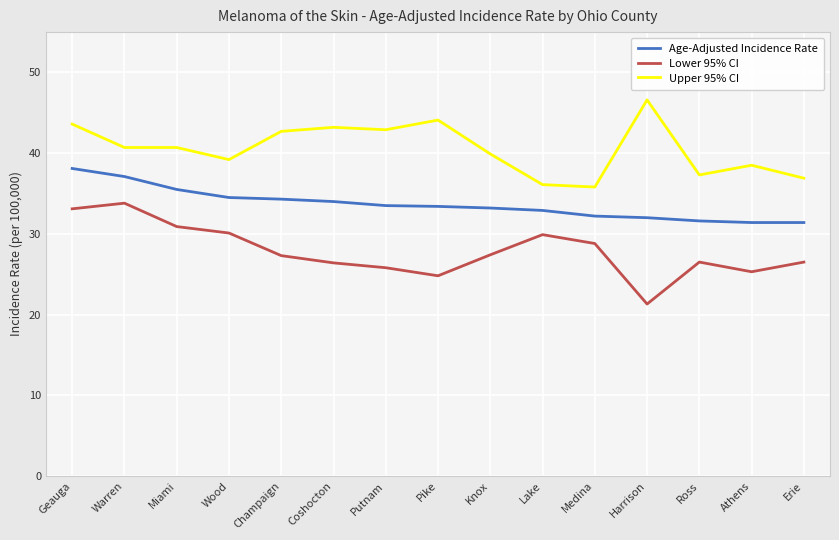

What is the minimum value for Lower 95% CI?

21.3